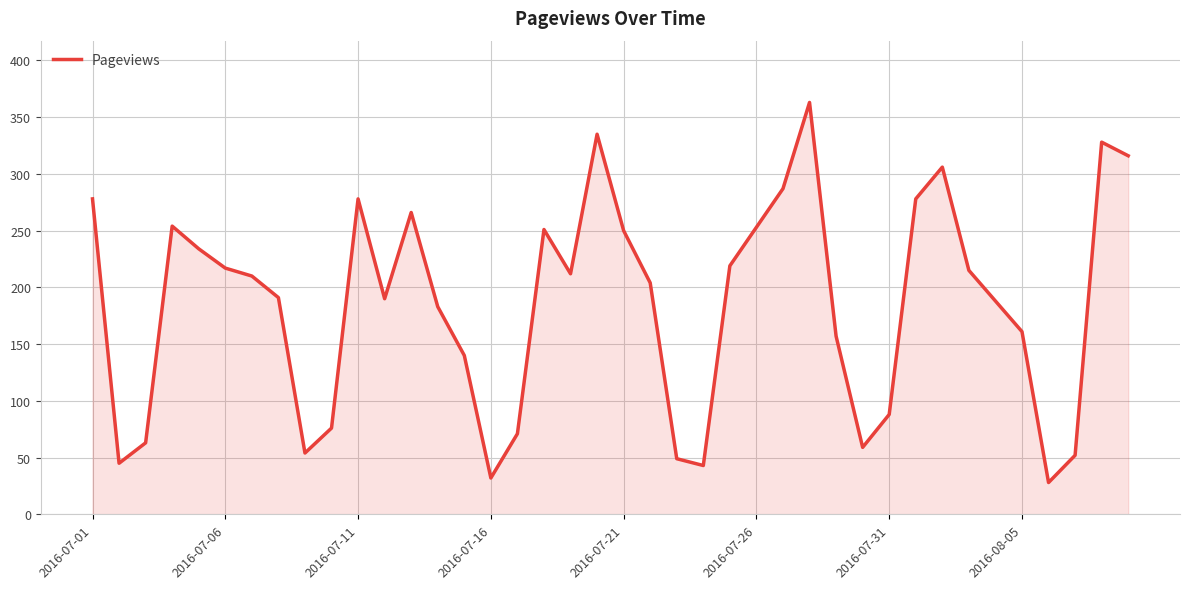

What is the maximum value shown in the chart?

363